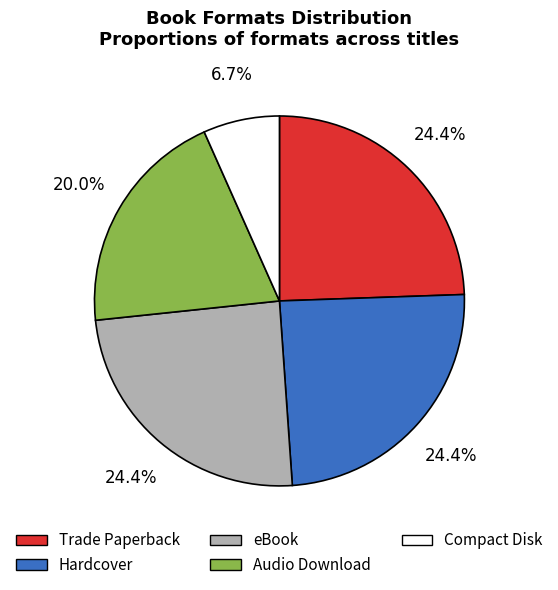

What is the smallest slice in the pie chart?

Compact Disk